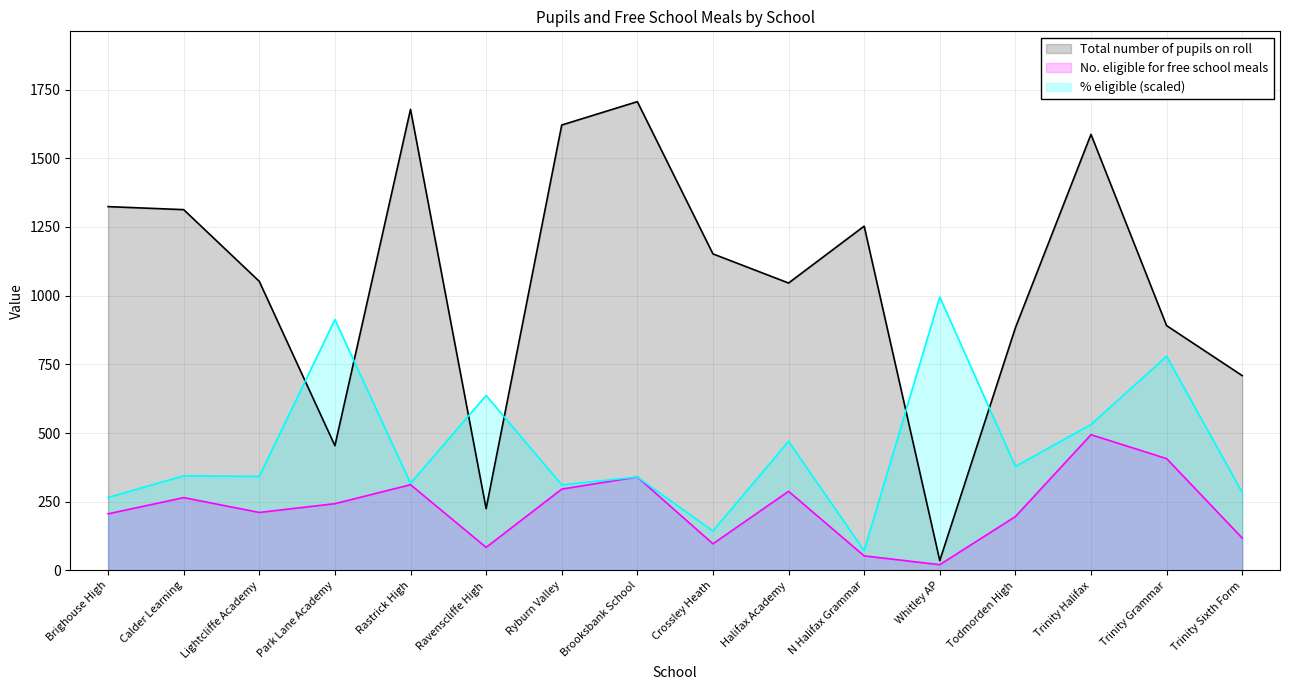

What position from the left is Trinity Grammar?

15